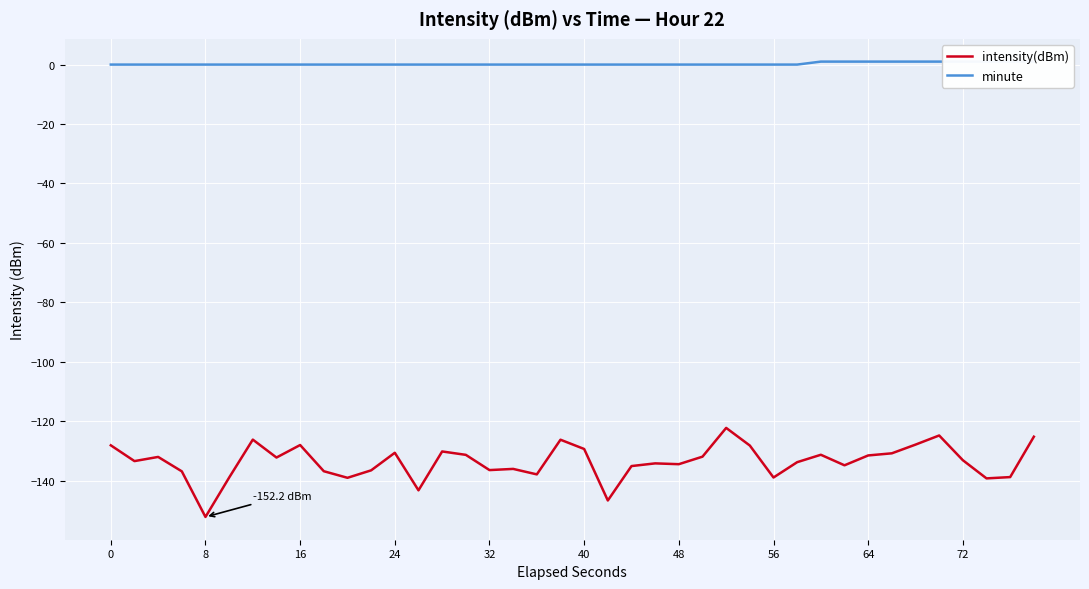

At which label does intensity(dBm) reach its minimum?

8